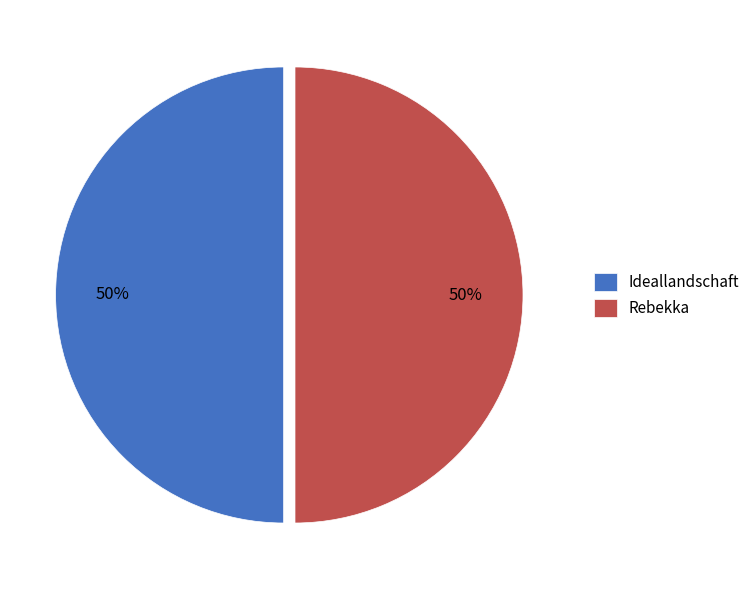

True or false: Ideallandschaft accounts for 50% of the total.

True